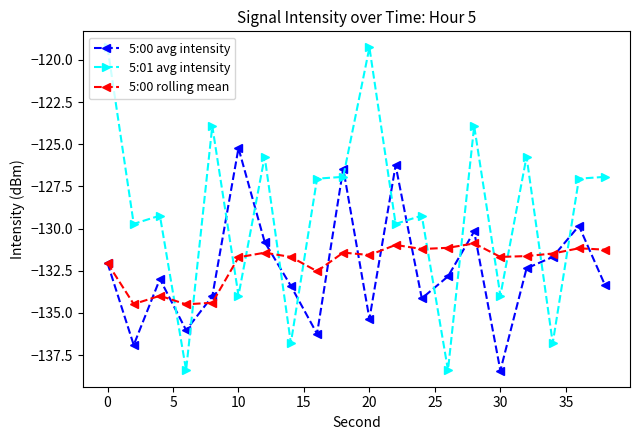

What are all the series names shown in the legend?

5:00 avg intensity, 5:01 avg intensity, 5:00 rolling mean